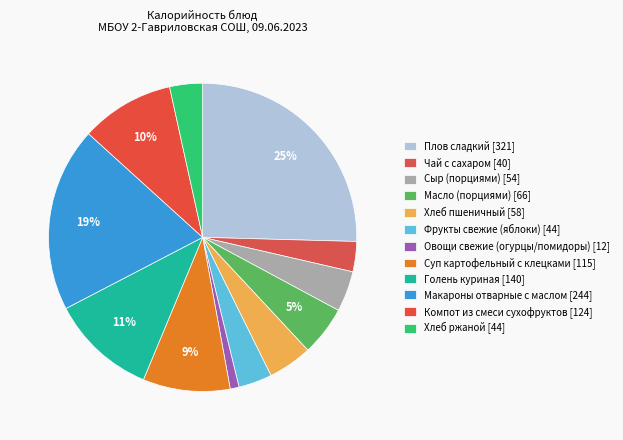

How many segments does this pie chart have?

12